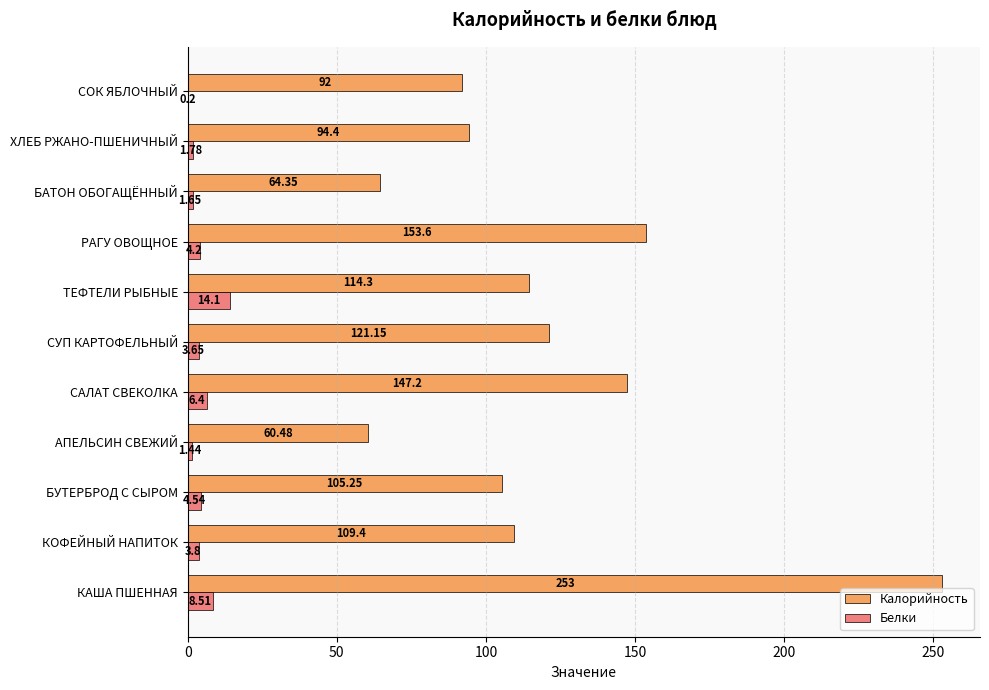

Between КОФЕЙНЫЙ НАПИТОК and ТЕФТЕЛИ РЫБНЫЕ, which series saw the biggest shift?

Белки